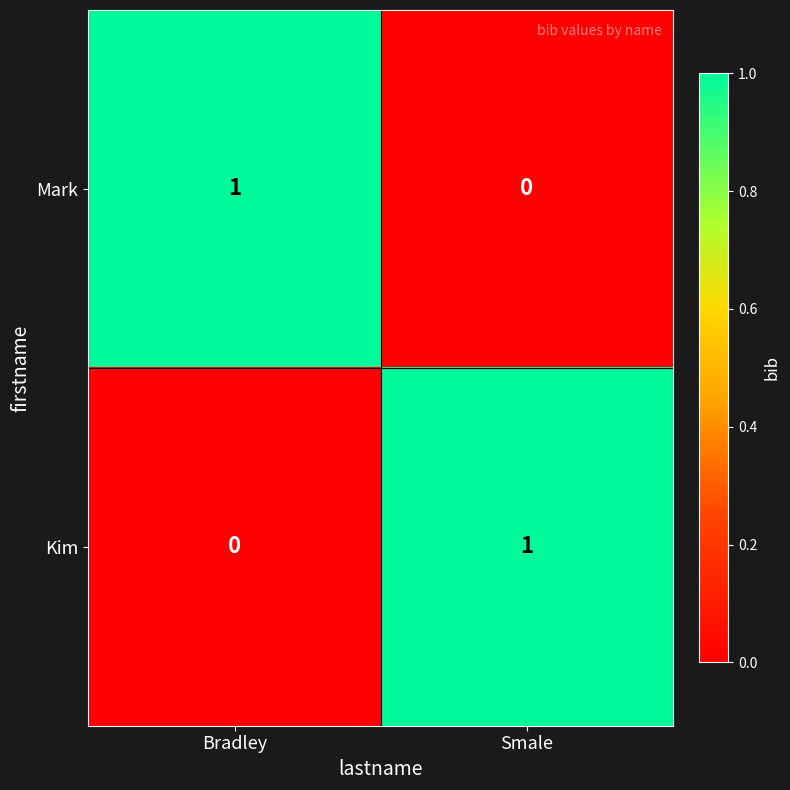

How many Kim values are between 0 and 1?

2